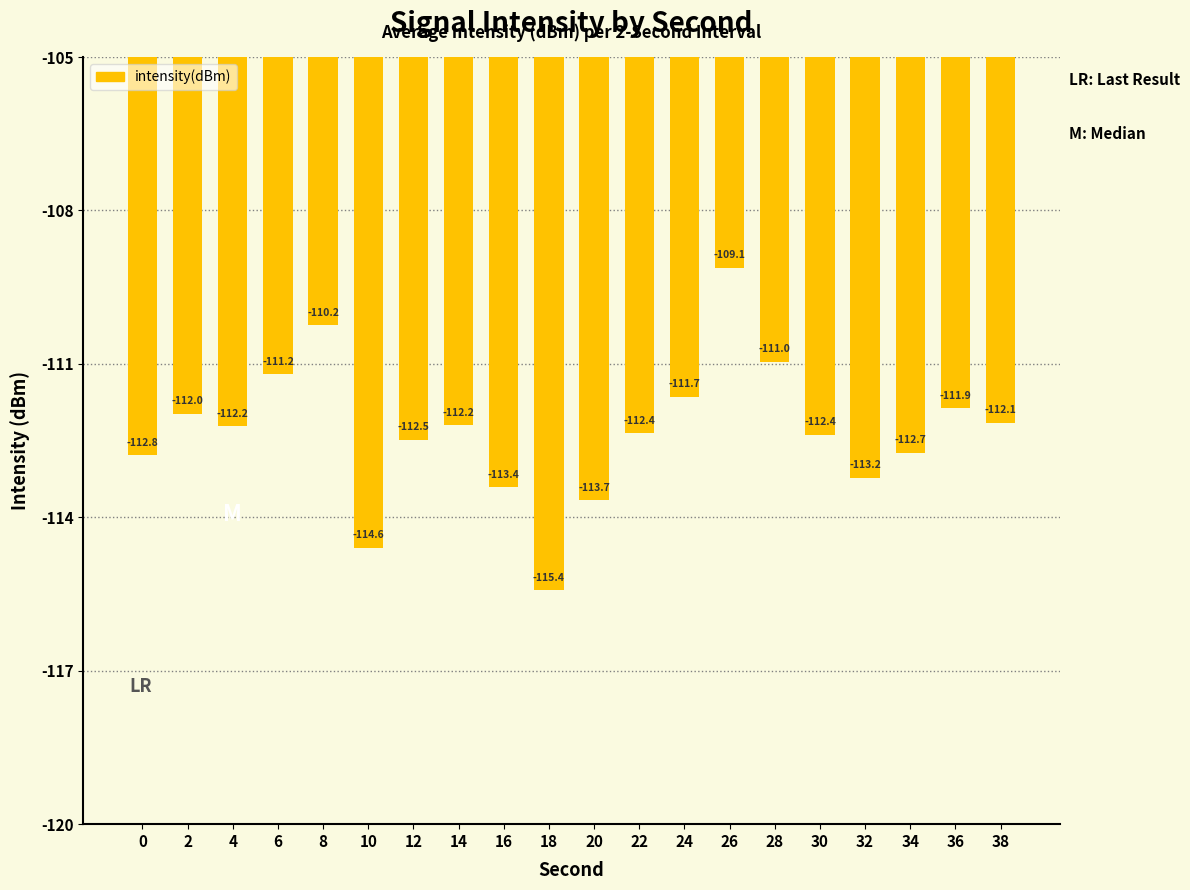

What is the change in value from 18 to 28?

+4.5